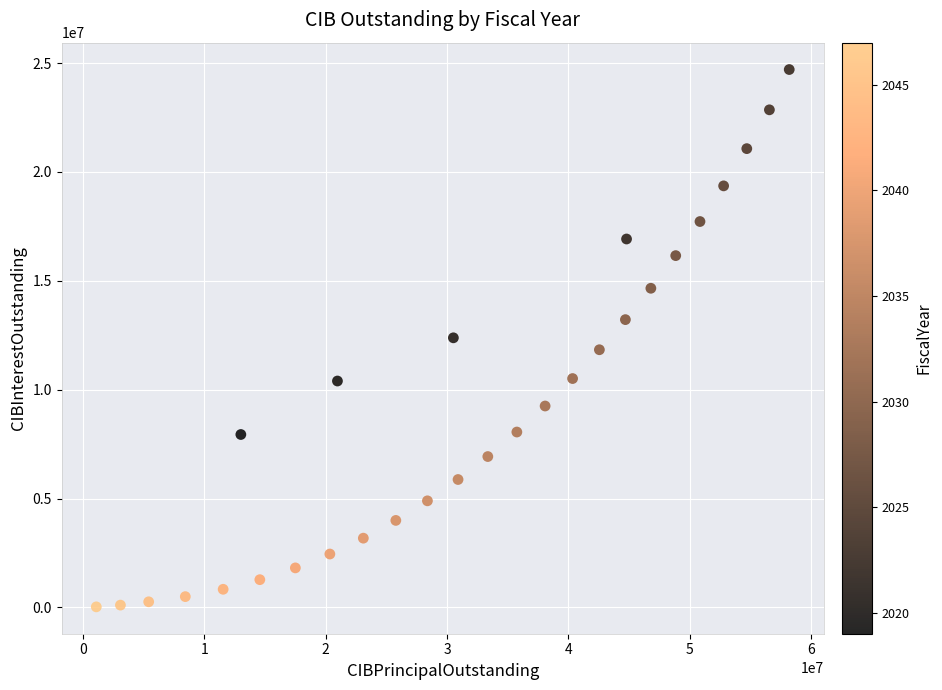

What is the range of Y values (max minus min)?

24683923.2